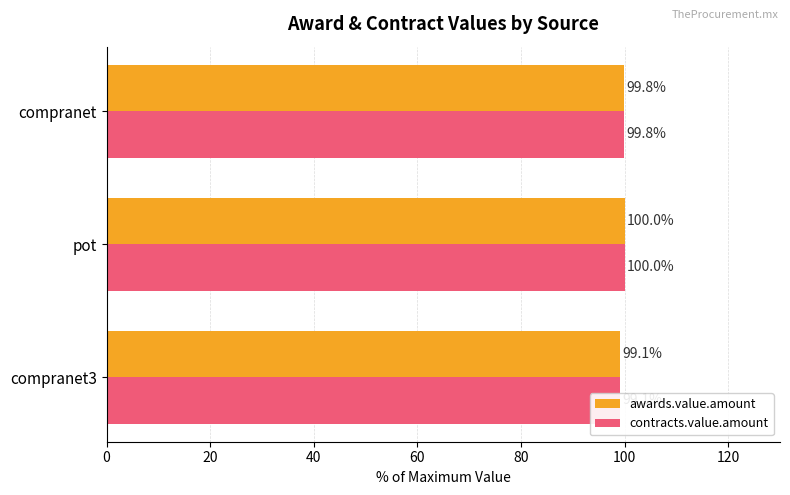

Which series has the largest total across all categories?

awards.value.amount